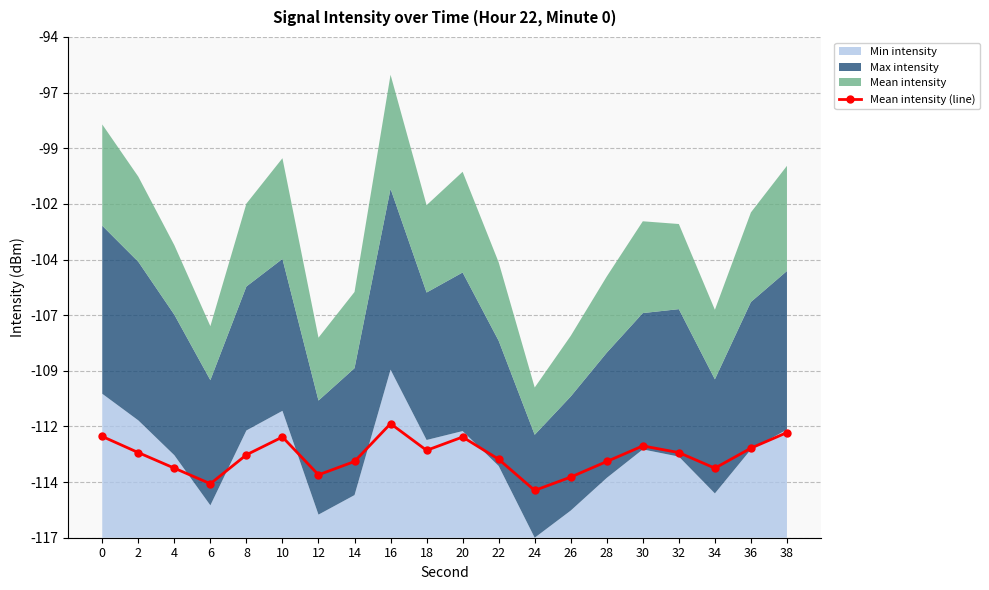

Does the chart display data point markers on the line(s)?

Yes